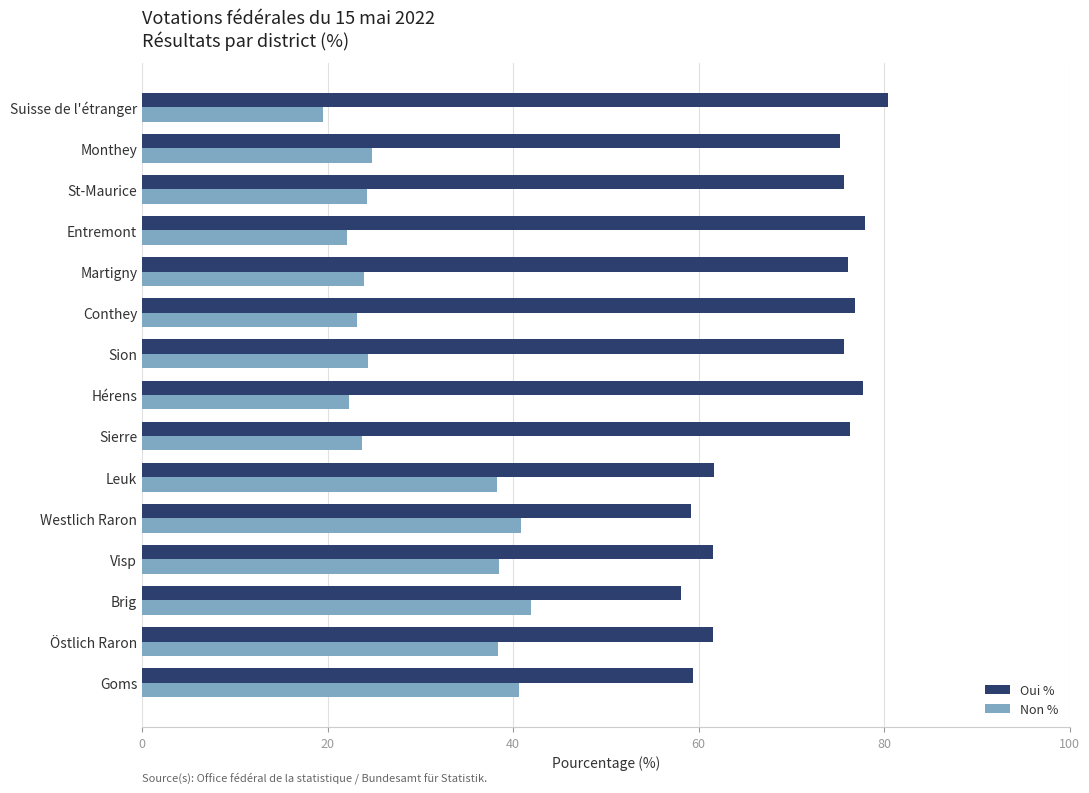

What is the minimum value shown in the chart?

19.5